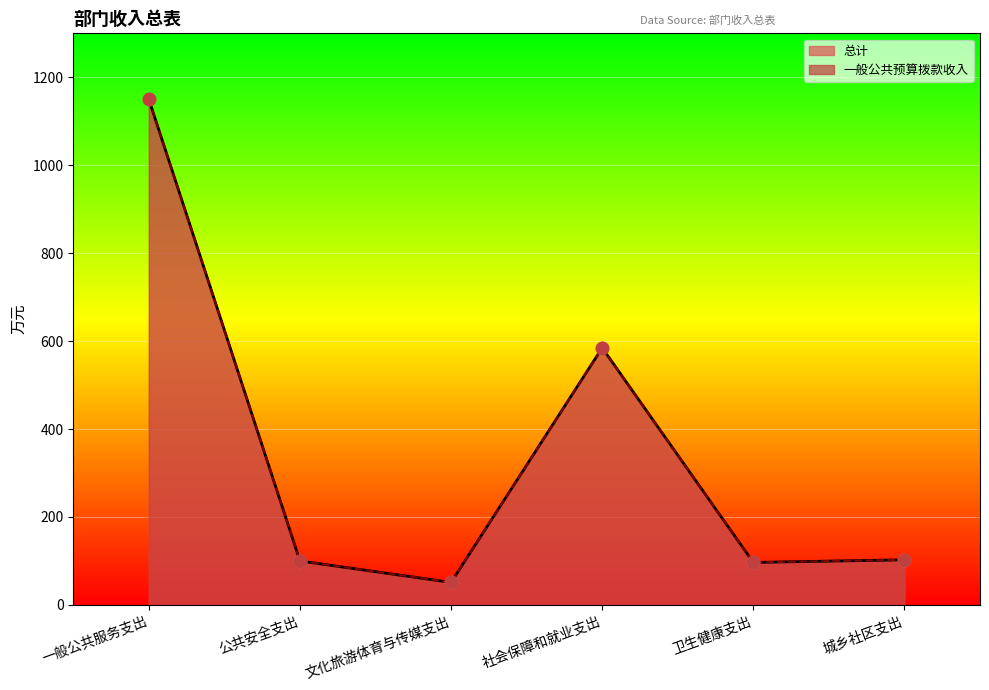

Which series contains the highest Y value?

总计